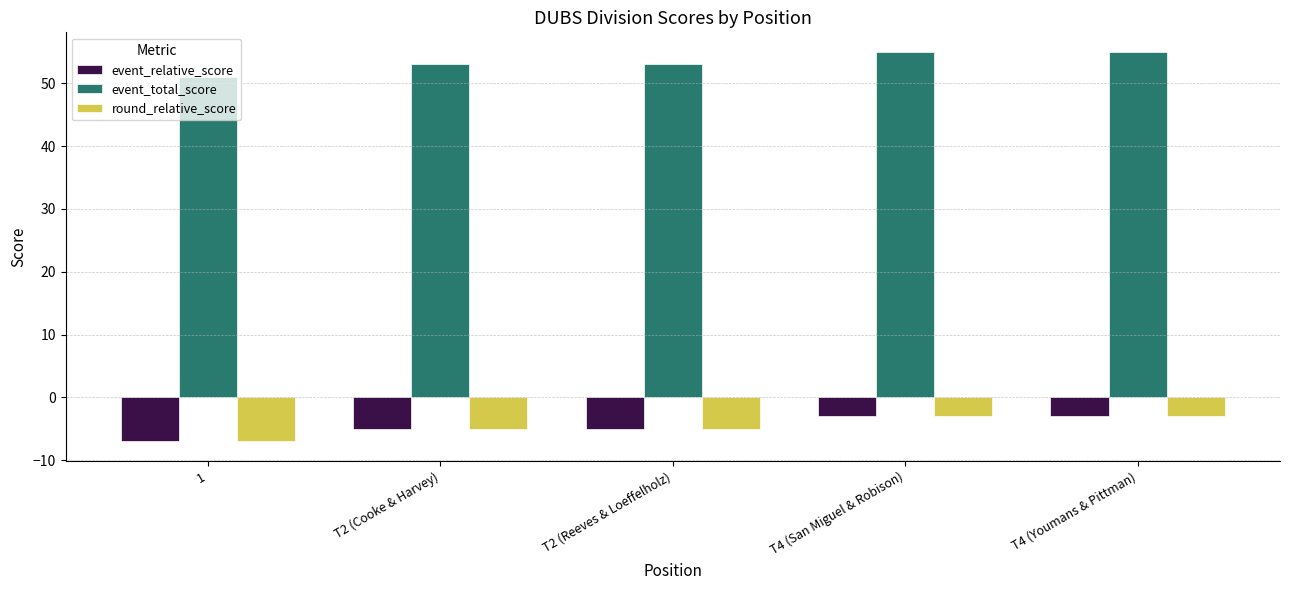

What is the difference between the highest and lowest values at 1?

58